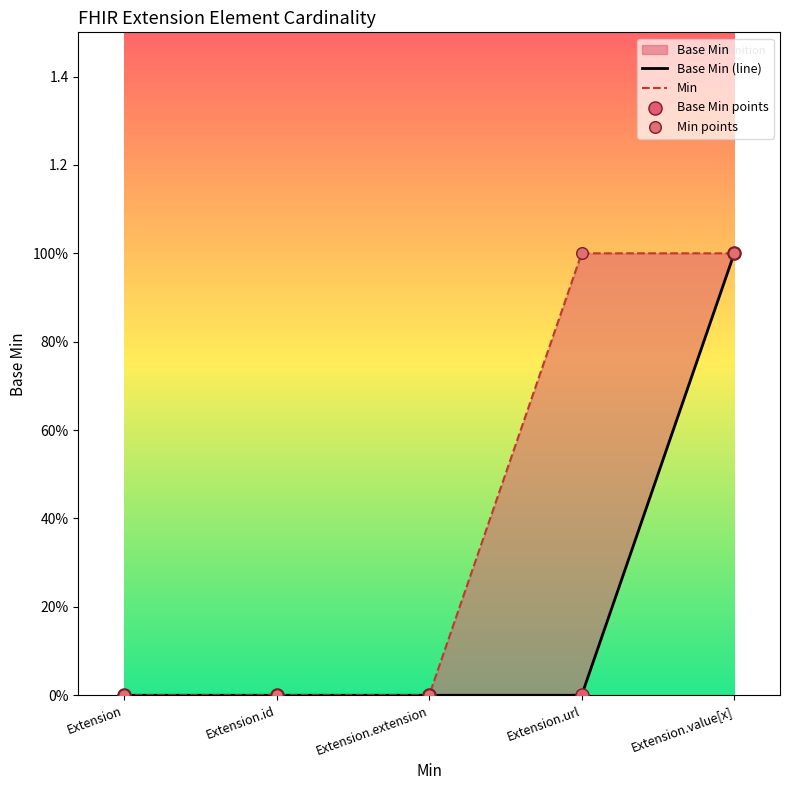

Which series contains the highest Y value?

Base Min (line)